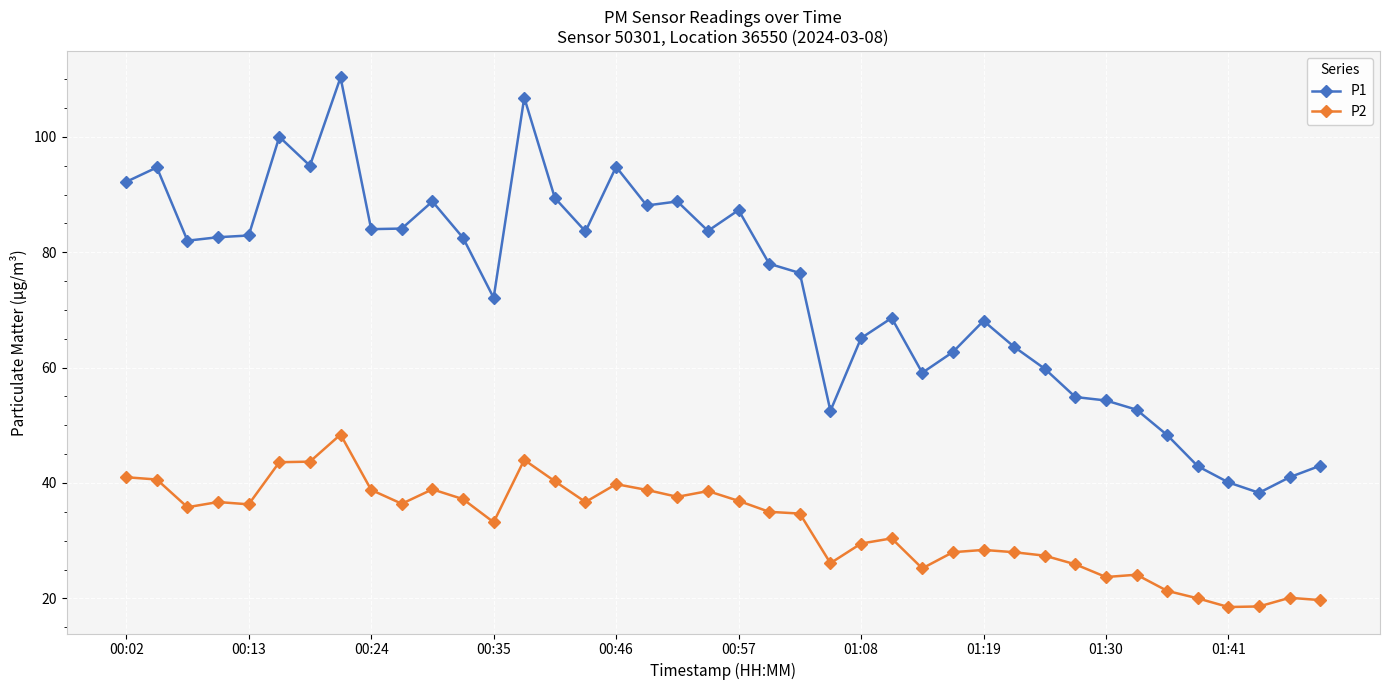

List the series in order of their peak value, highest first.

P1, P2